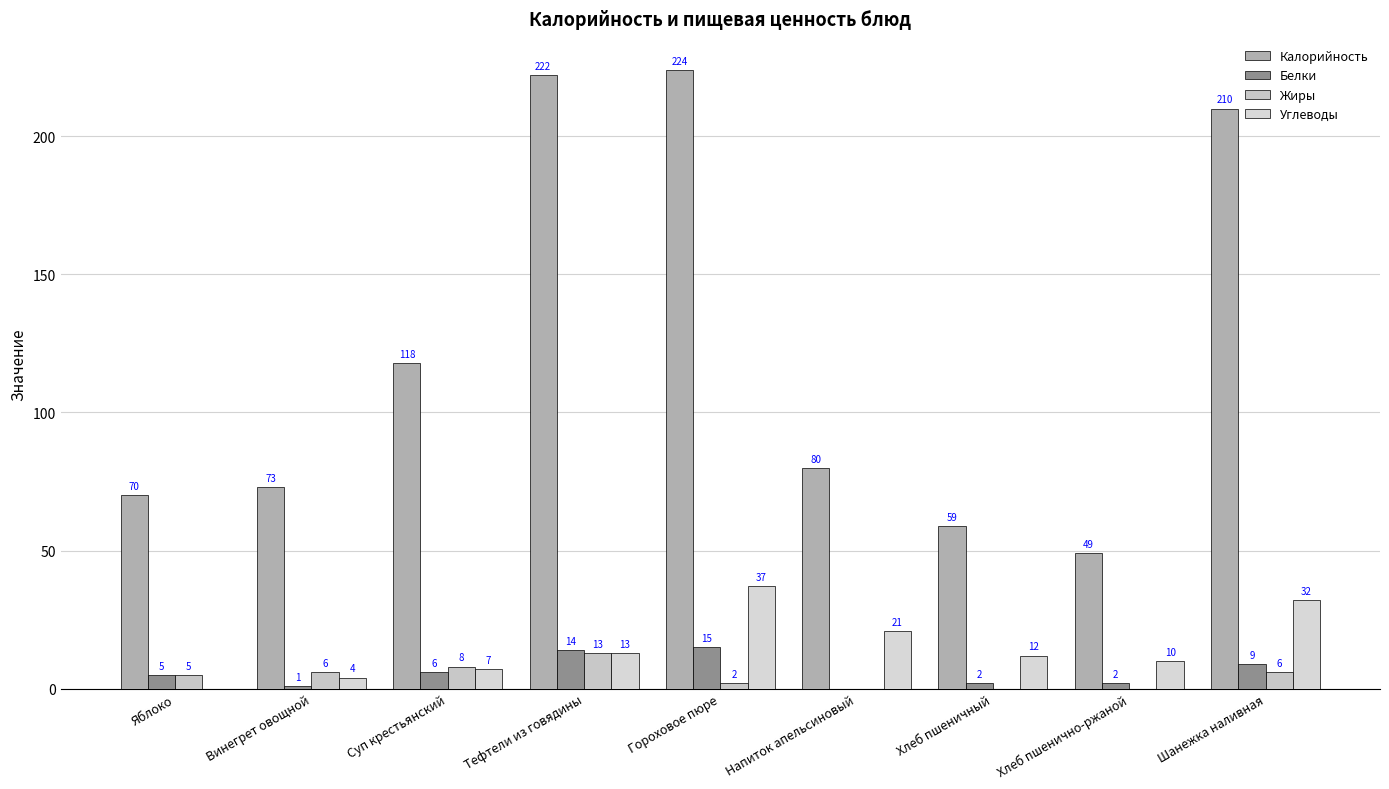

The value of Калорийность at Суп крестьянский is 43. True or false?

False